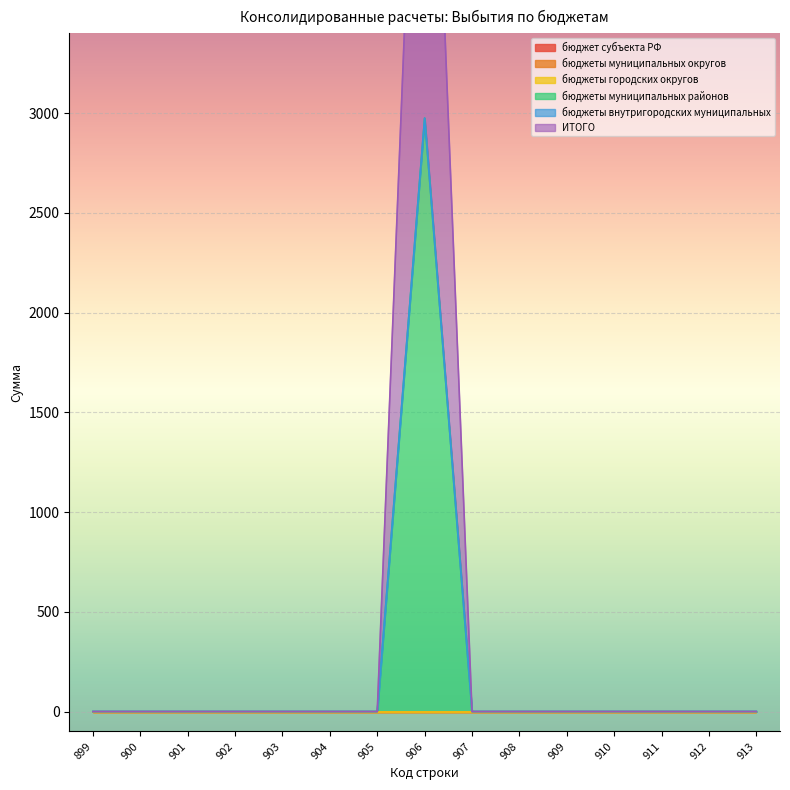

Reading left to right, transcribe all the data shown in this chart.

бюджет субъекта РФ: 899=0	900=0	901=0	902=0	903=0	904=0	905=0	906=0	907=0	908=0	909=0	910=0	911=0	912=0	913=0
бюджеты муниципальных округов: 899=0	900=0	901=0	902=0	903=0	904=0	905=0	906=0	907=0	908=0	909=0	910=0	911=0	912=0	913=0
бюджеты городских округов: 899=0	900=0	901=0	902=0	903=0	904=0	905=0	906=0	907=0	908=0	909=0	910=0	911=0	912=0	913=0
бюджеты муниципальных районов: 899=0	900=0	901=0	902=0	903=0	904=0	905=0	906=2975	907=0	908=0	909=0	910=0	911=0	912=0	913=0
бюджеты внутригородских муниципальных: 899=0	900=0	901=0	902=0	903=0	904=0	905=0	906=0	907=0	908=0	909=0	910=0	911=0	912=0	913=0
ИТОГО: 899=0	900=0	901=0	902=0	903=0	904=0	905=0	906=2975	907=0	908=0	909=0	910=0	911=0	912=0	913=0